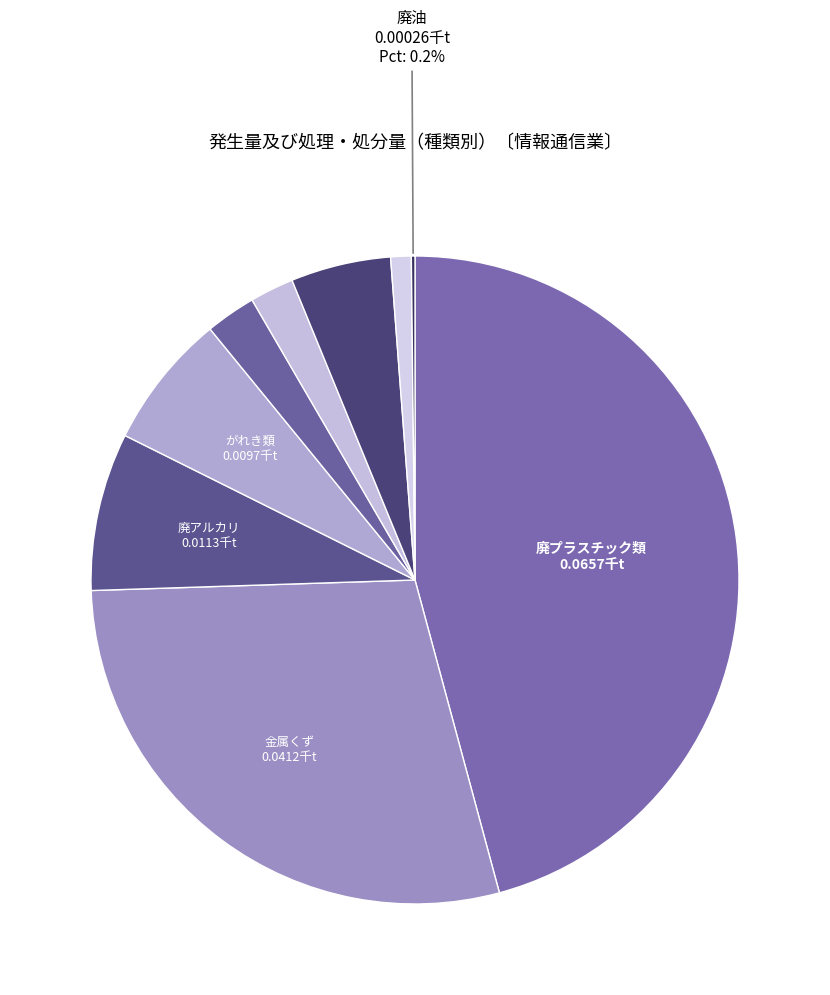

Is there a majority slice in this chart?

No